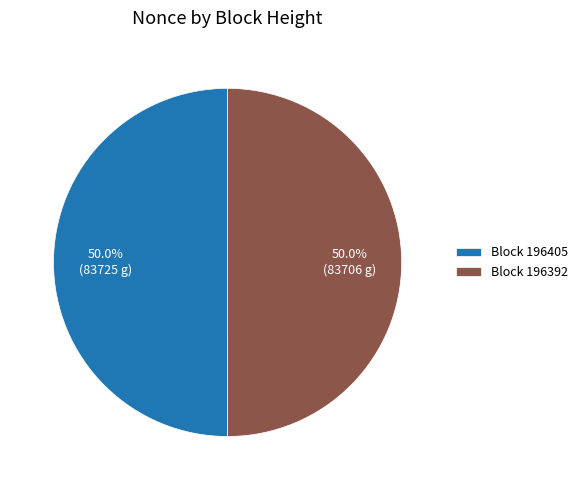

Approximately how many times larger is the value at Block 196392 compared to Block 196405?

1.0